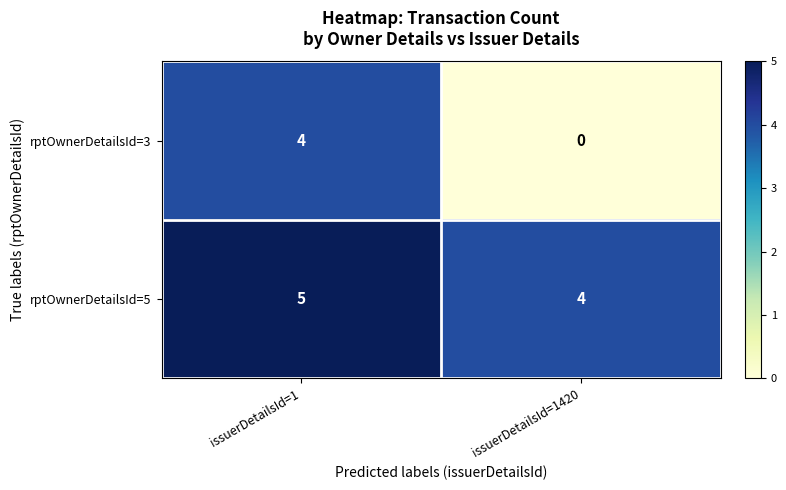

Reading left to right, extract all data points from this chart.

rptOwnerDetailsId=3: 4	0
rptOwnerDetailsId=5: 5	4